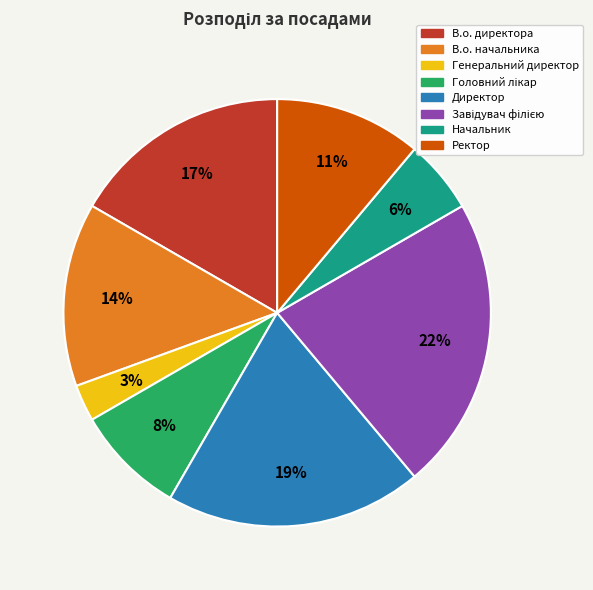

Between В.о. начальника and Генеральний директор, which is larger?

В.о. начальника